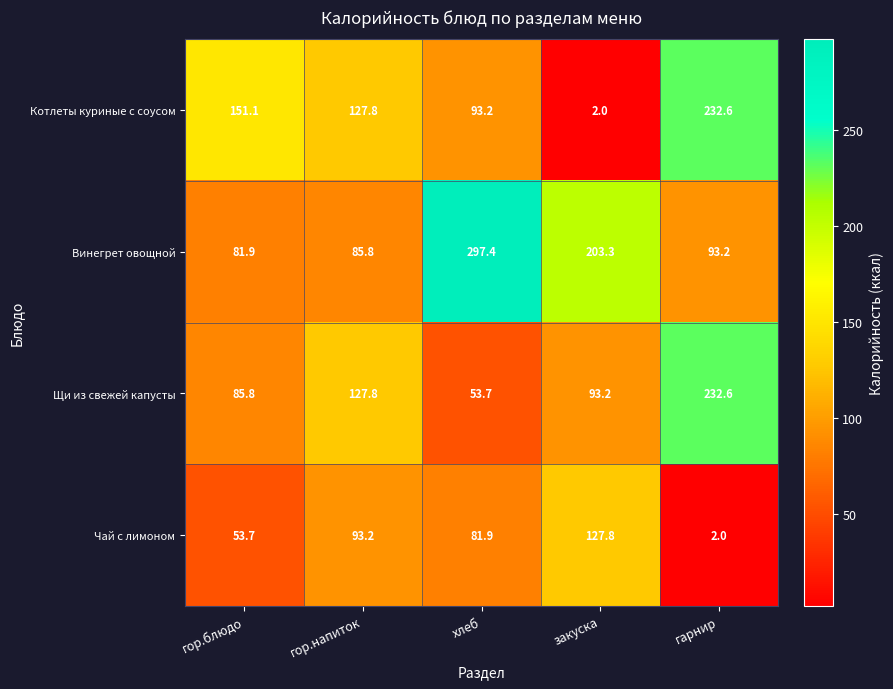

Rank the categories by Щи из свежей капусты value from highest to lowest.

гарнир, гор.напиток, закуска, гор.блюдо, хлеб